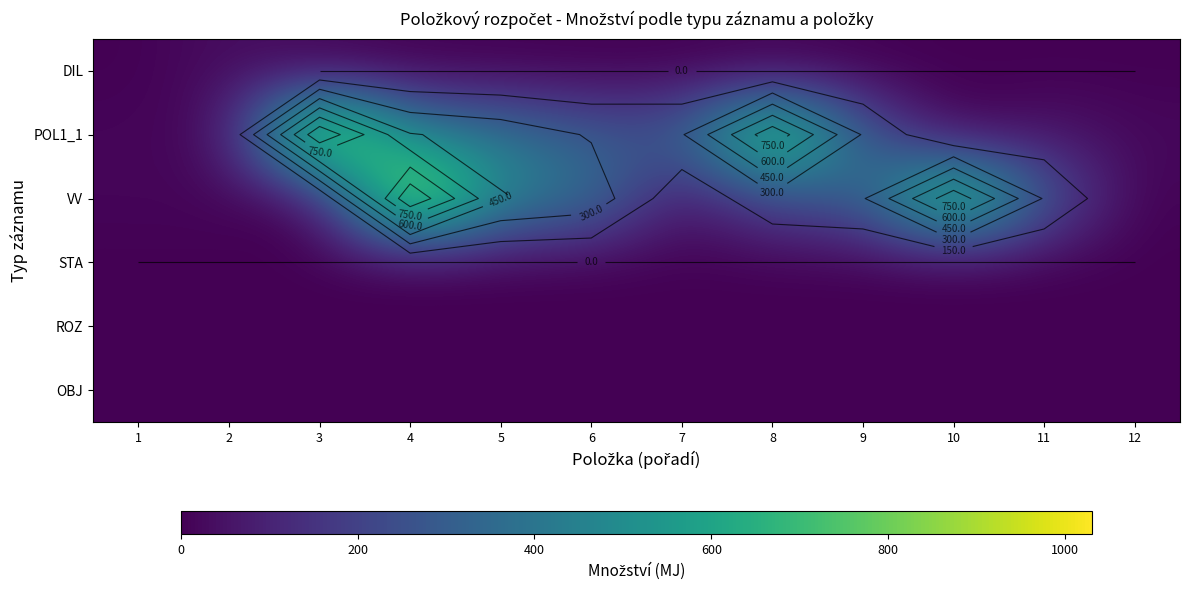

At which category does the chart reach its peak across all series?

3